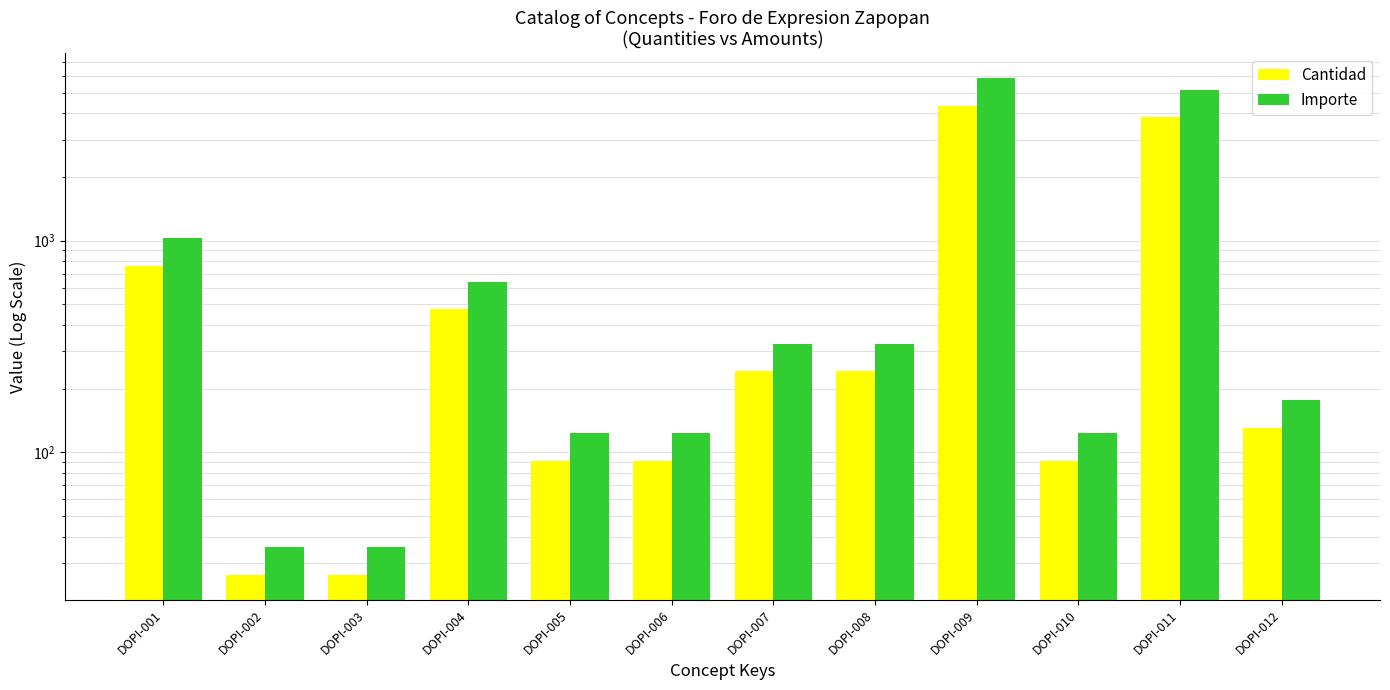

Reading left to right, what are all the values shown in this chart?

Cantidad: 763.3	26.3	26.3	473.8	91.1	91.1	241.3	241.3	4343.0	91.1	3840.3	130.6
Importe: 1030.5	35.5	35.5	639.6	123.0	123.0	325.7	325.7	5863.1	123.0	5184.4	176.4